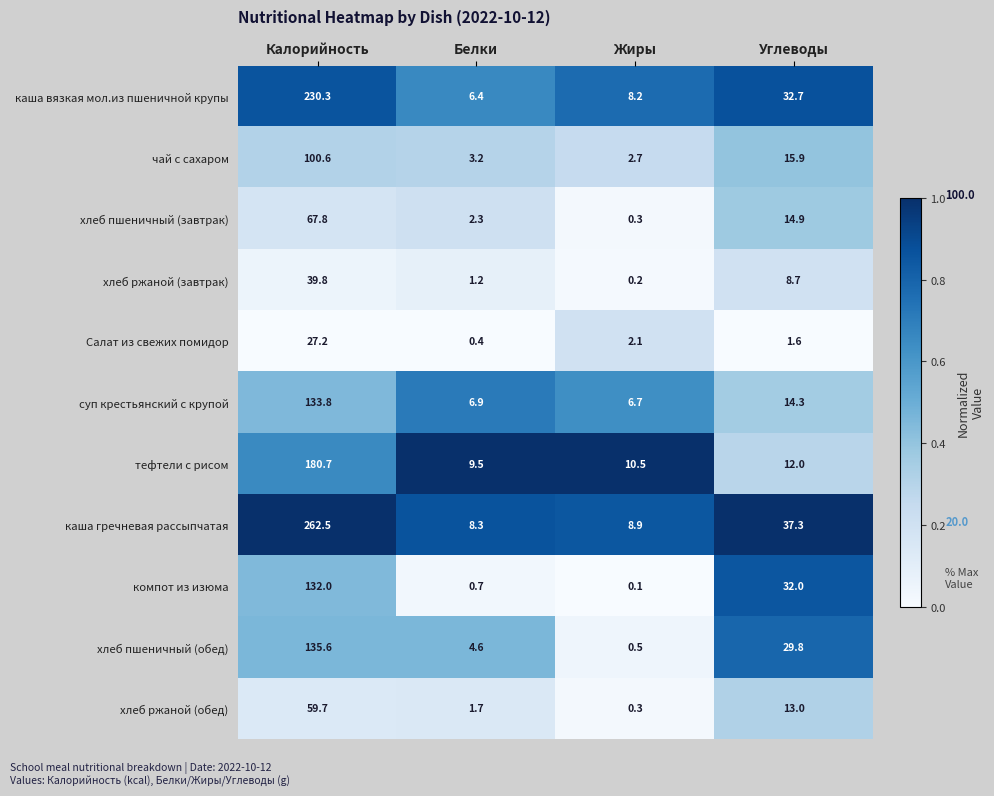

What is the difference between the second highest and second lowest values in the суп крестьянский с крупой series?

7.4